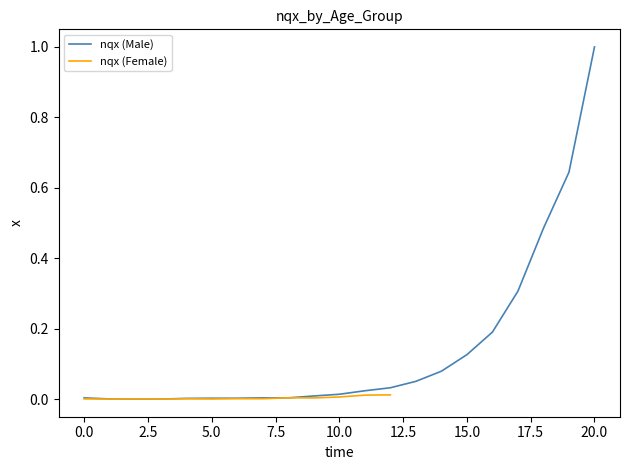

What is the greatest value displayed?

1.0